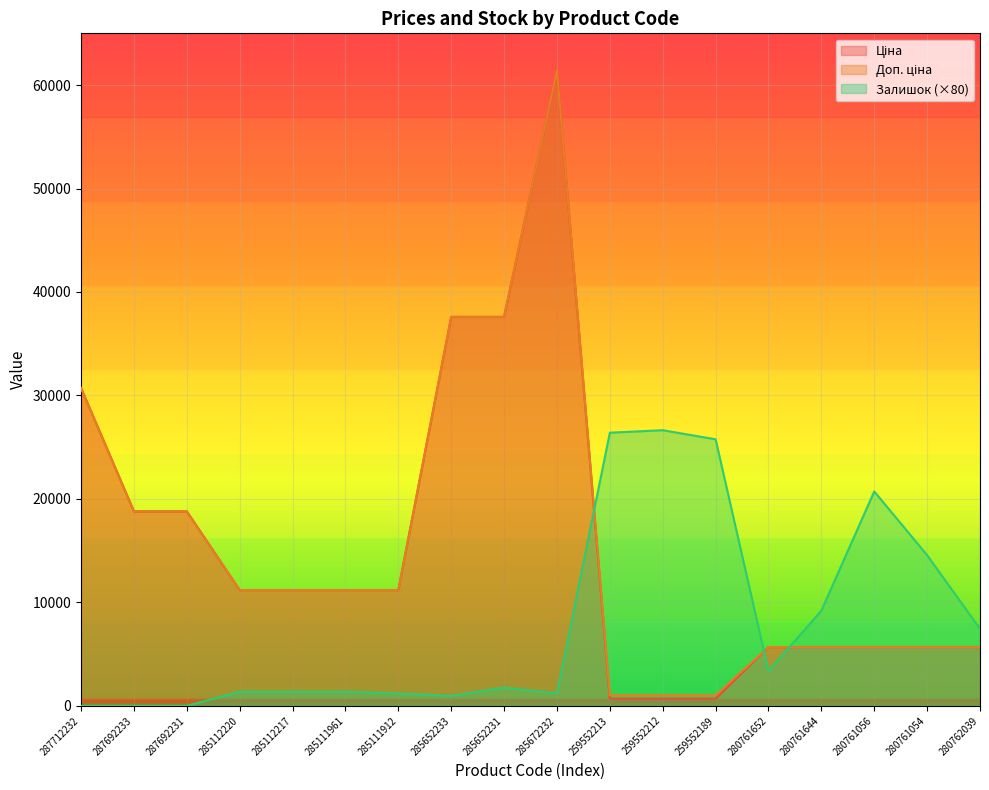

List the series in order of their peak value, highest first.

Ціна, Доп. ціна, Залишок